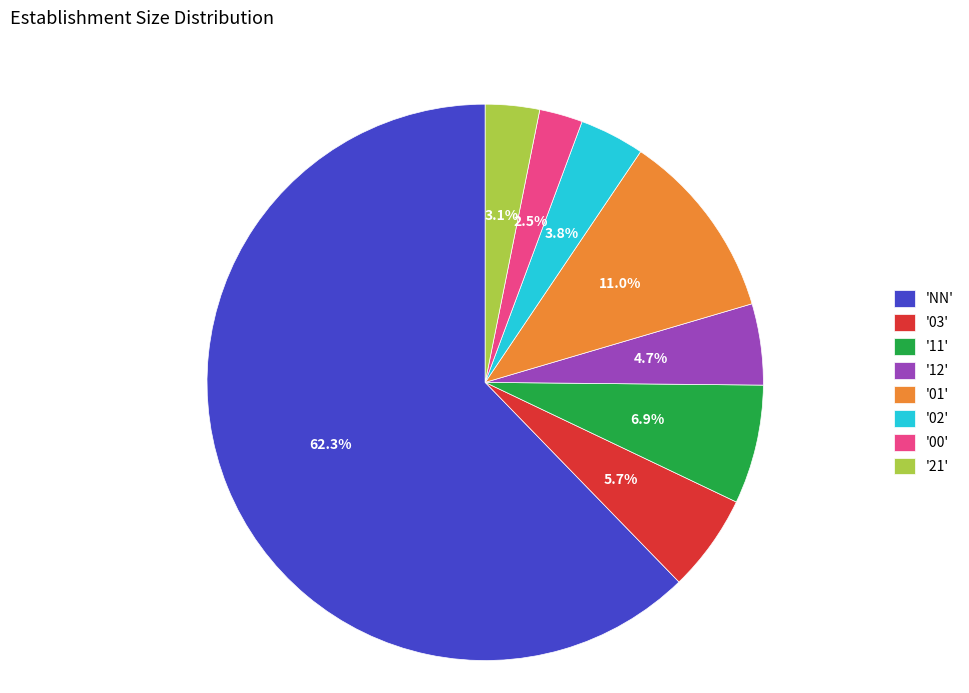

What is the largest slice in the pie chart?

'NN'